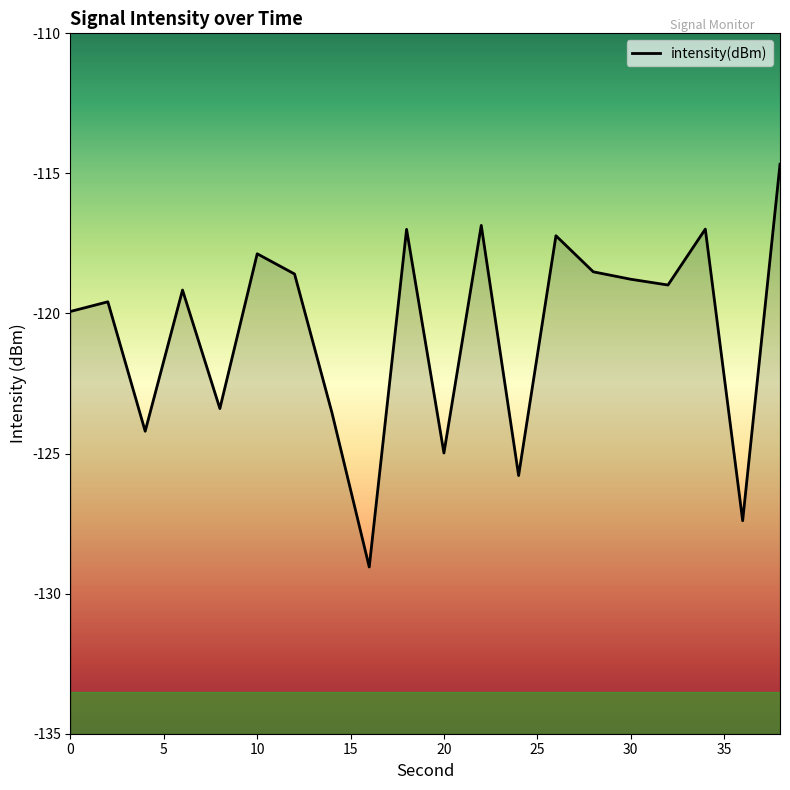

What is the difference between the maximum and minimum values?

14.4